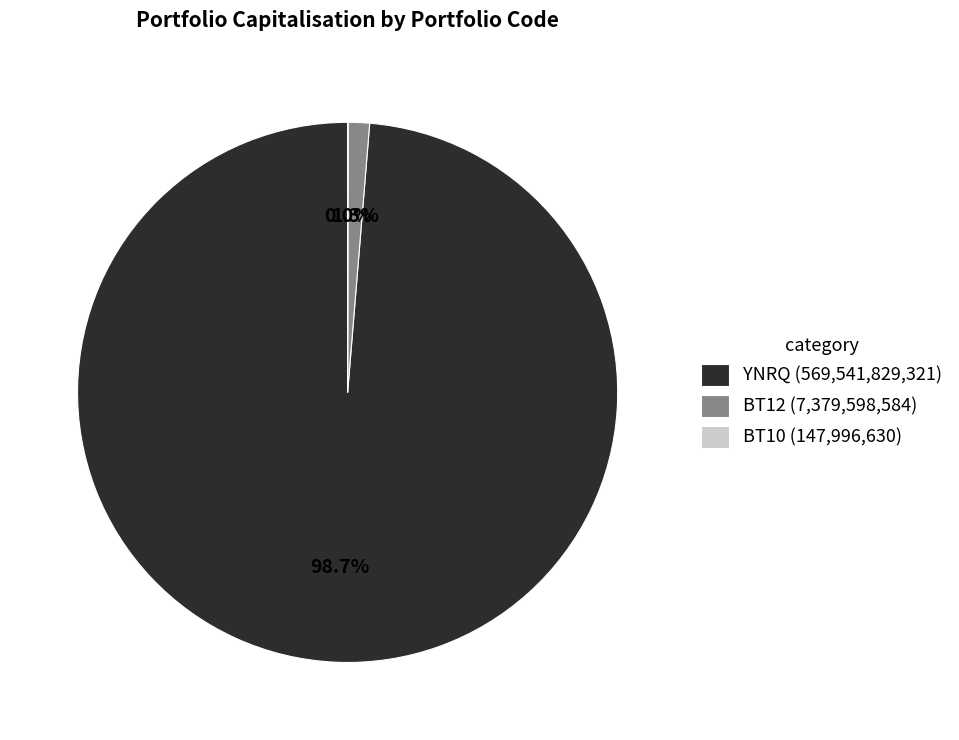

What is the largest slice in the pie chart?

YNRQ (569,541,829,321)